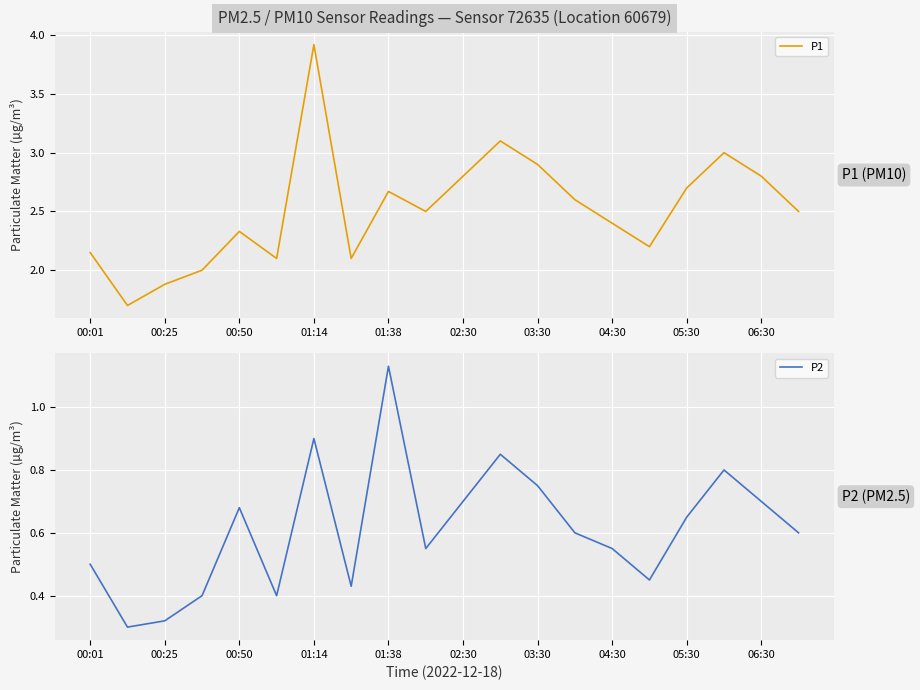

What are all the series names shown in the legend?

P1, P2